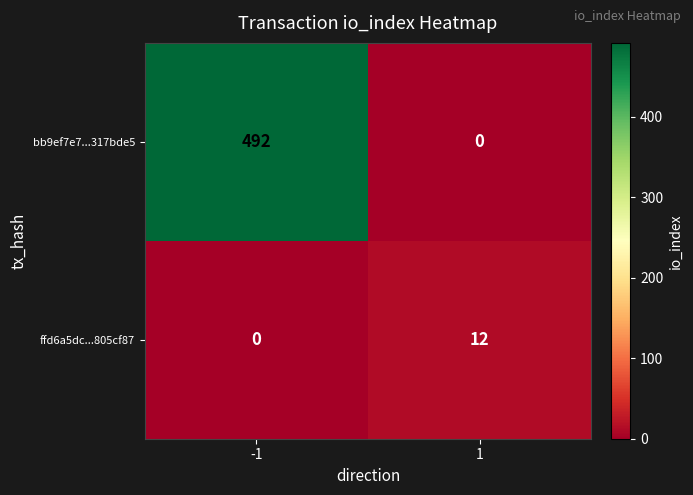

What is the difference between the highest and lowest values at -1?

492